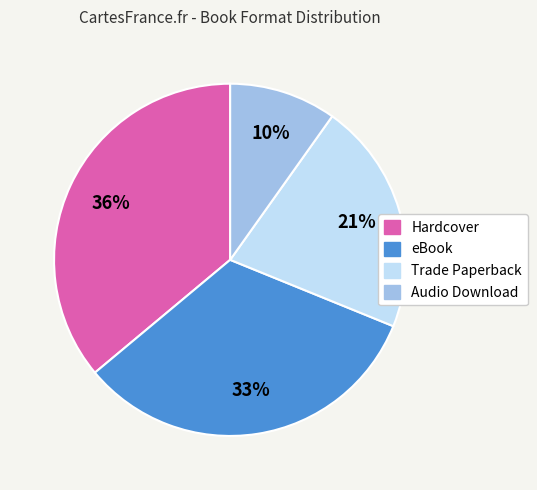

Do Audio Download and eBook together represent more than half of the pie?

No